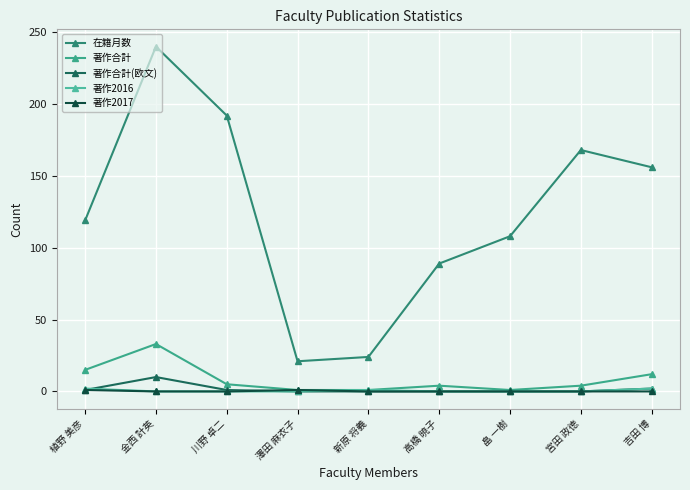

How many lines are shown in the chart?

5